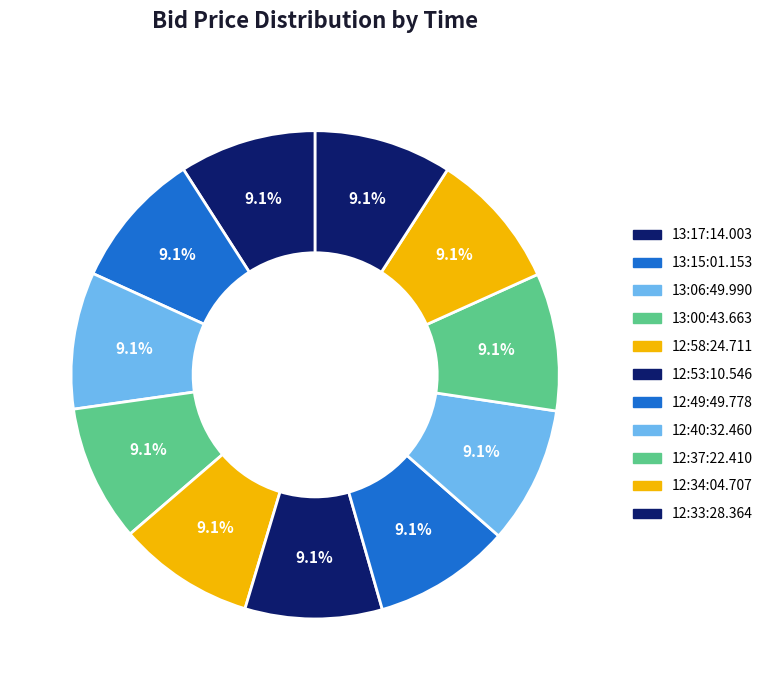

How many slices are in this pie chart?

11